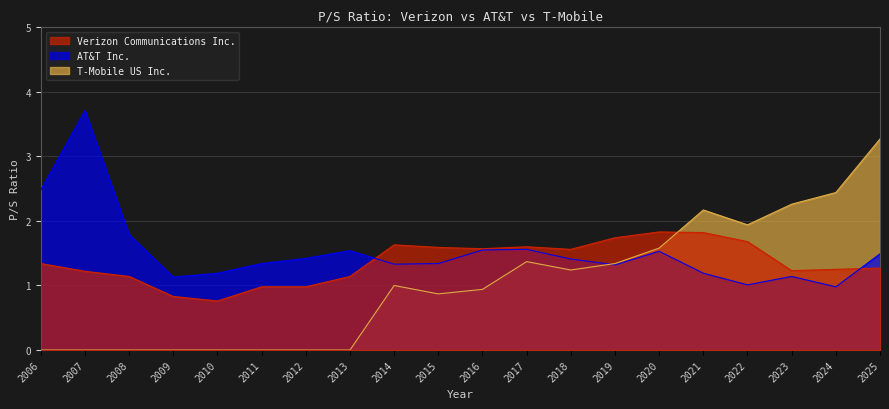

True or false: T-Mobile US Inc. has more than 0 interior local peaks.

True